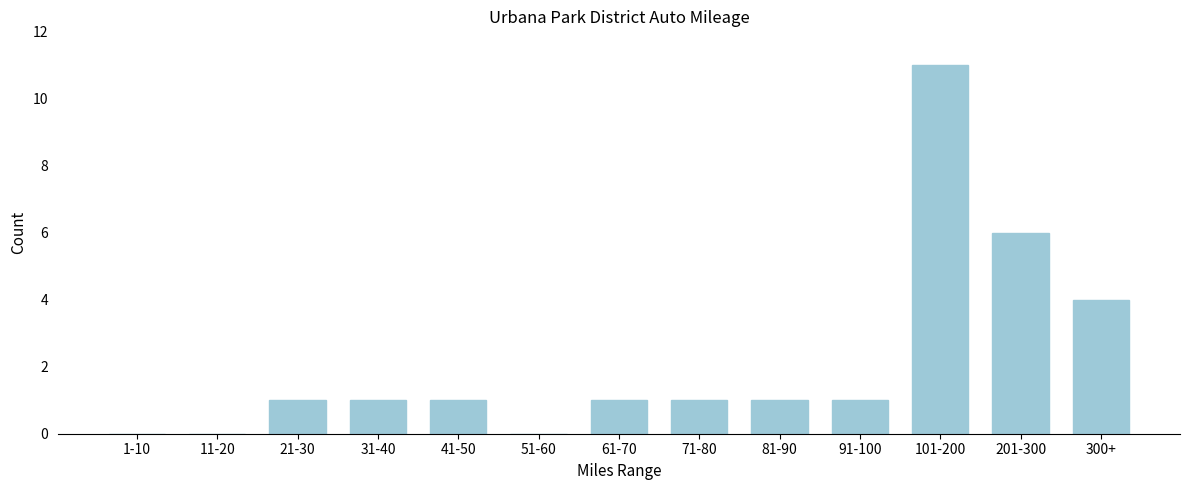

Reading left to right, list all the values displayed in this chart.

1-10=0	11-20=0	21-30=1	31-40=1	41-50=1	51-60=0	61-70=1	71-80=1	81-90=1	91-100=1	101-200=11	201-300=6	300+=4